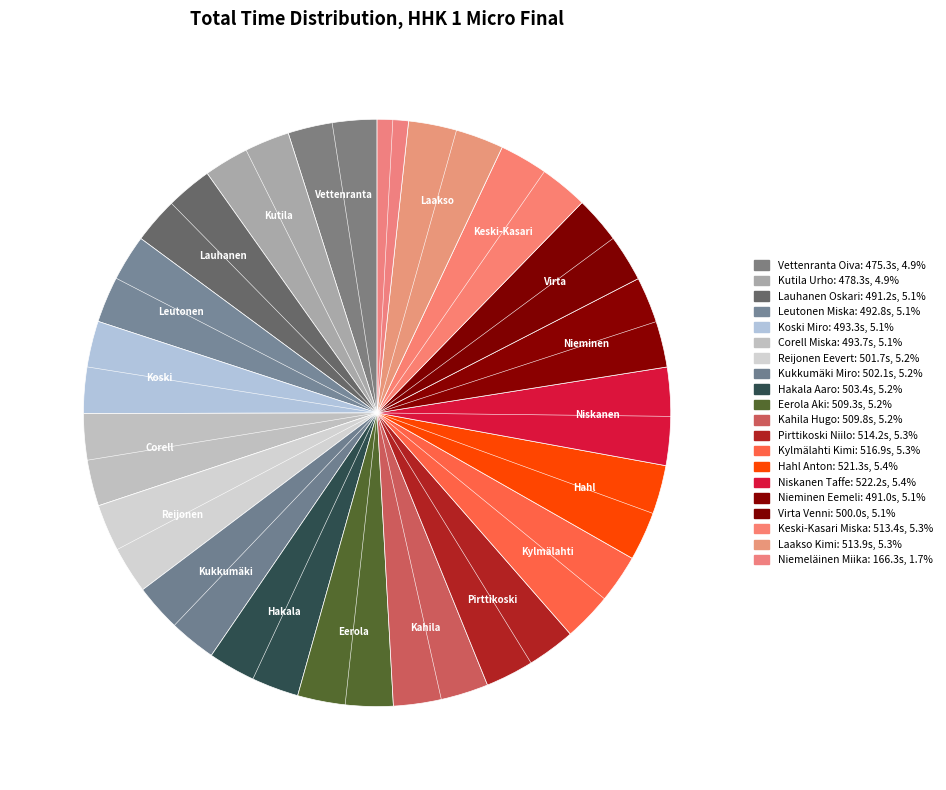

To the nearest percent, what percentage of the pie is Nieminen Eemeli?

5%